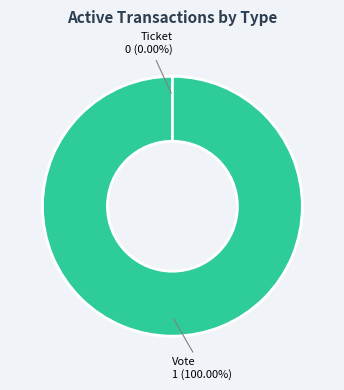

To the nearest percent, what is the combined percentage of Vote and Ticket?

100%